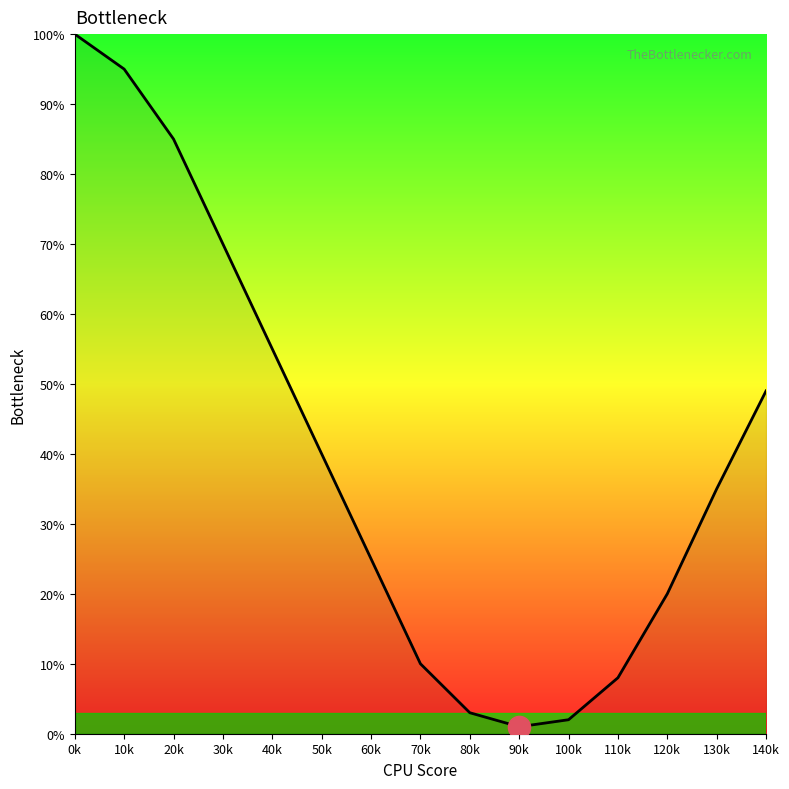

What is the difference between the maximum and minimum values?

99